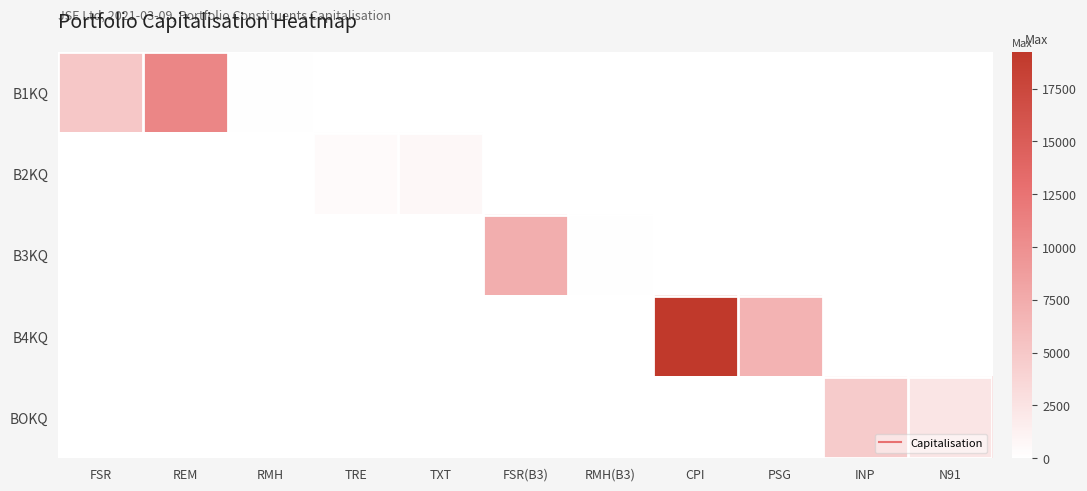

What is the spread (max minus min) of values at TRE?

415.0